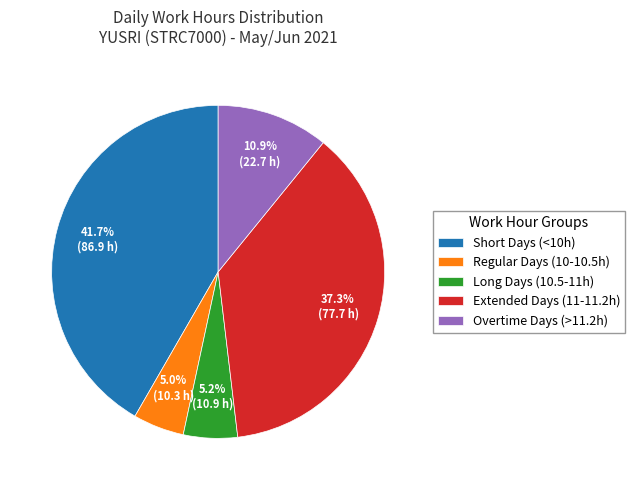

Which has a higher value, Extended Days (11-11.2h) or Regular Days (10-10.5h)?

Extended Days (11-11.2h)